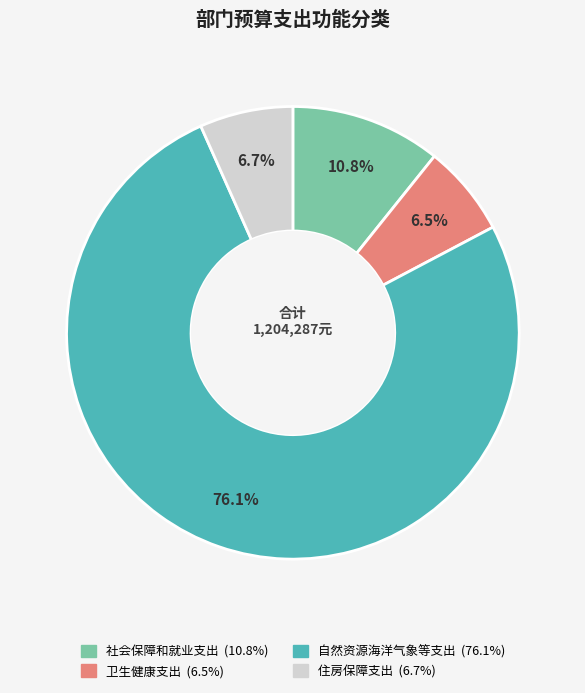

What percentage do 卫生健康支出 and 住房保障支出 together represent?

13.2%